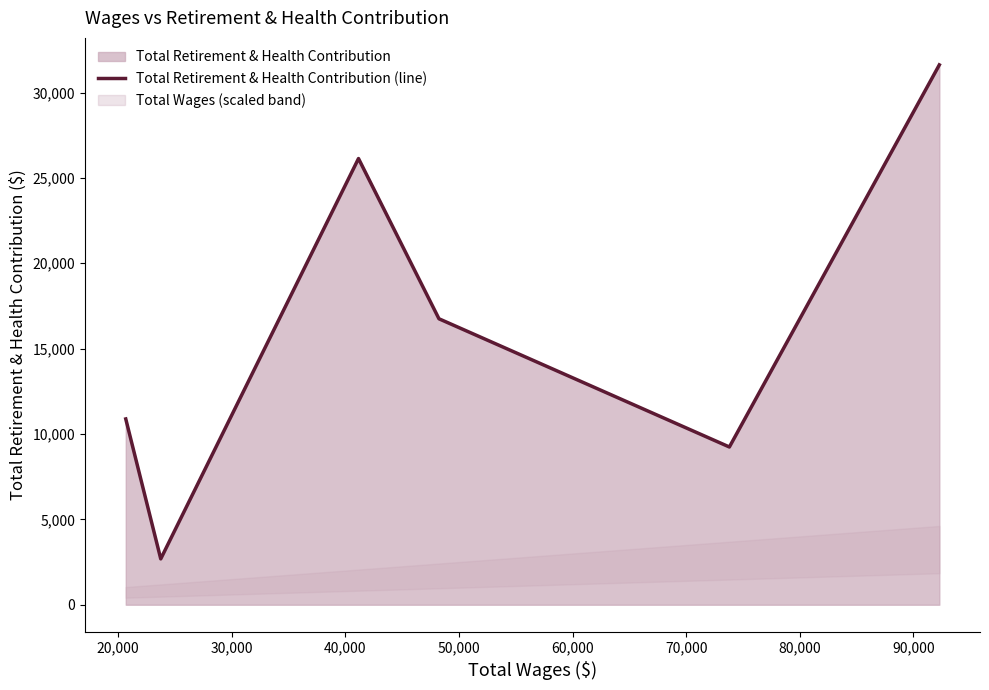

What is the minimum value for Total Retirement & Health Contribution (line)?

2686